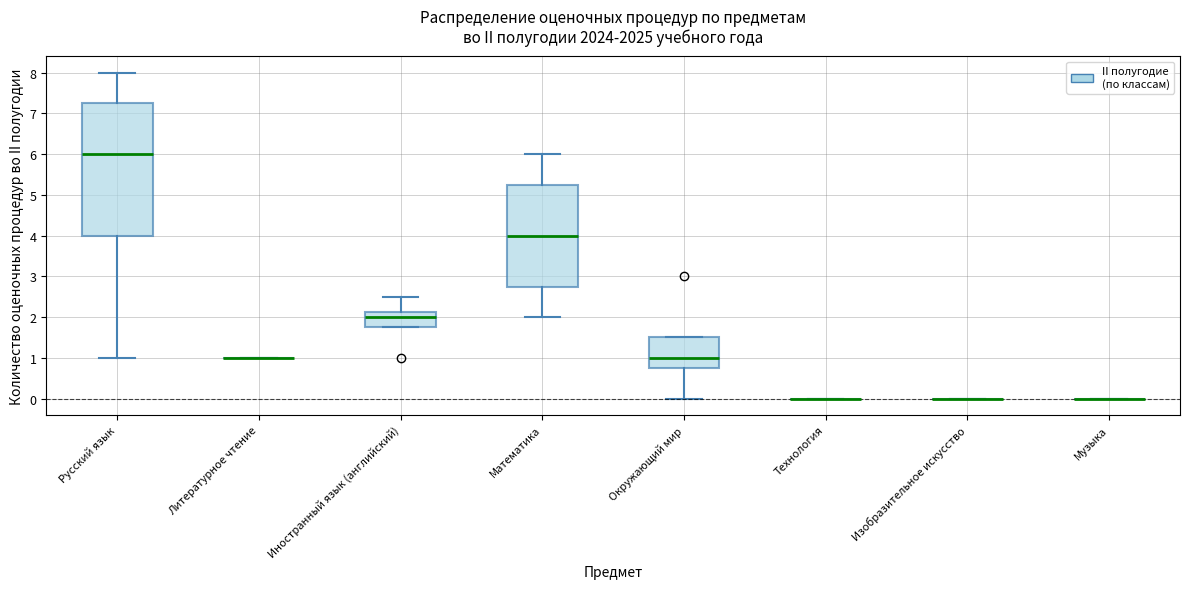

Where does the lower whisker of the box for Математика end on the y-axis? The values are not printed on the chart, so give them approximately, as read against the axis.

2.0